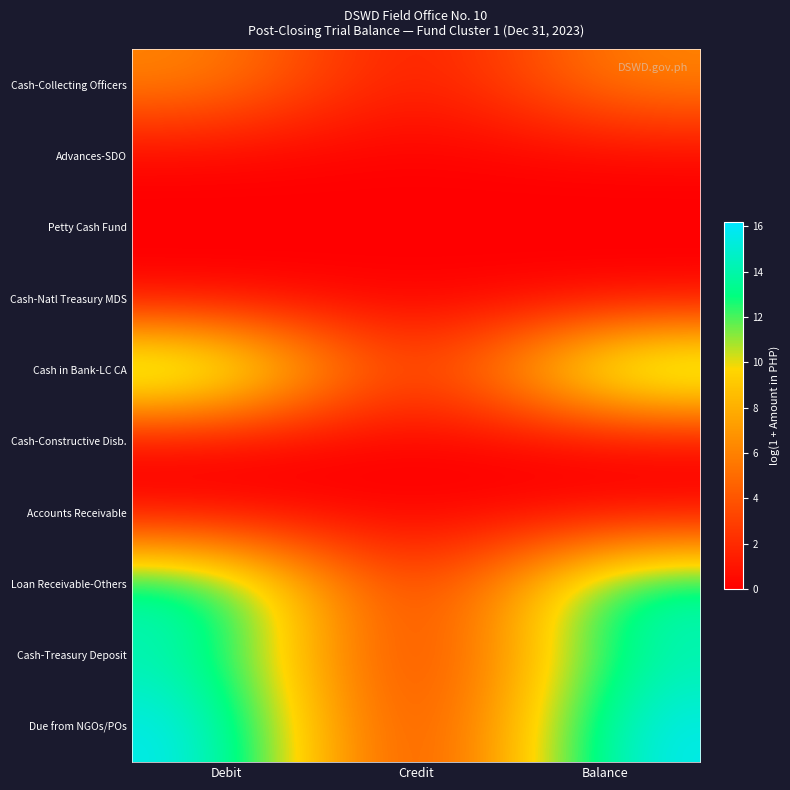

Between Credit and Balance, which series saw the biggest shift?

Due from NGOs/POs